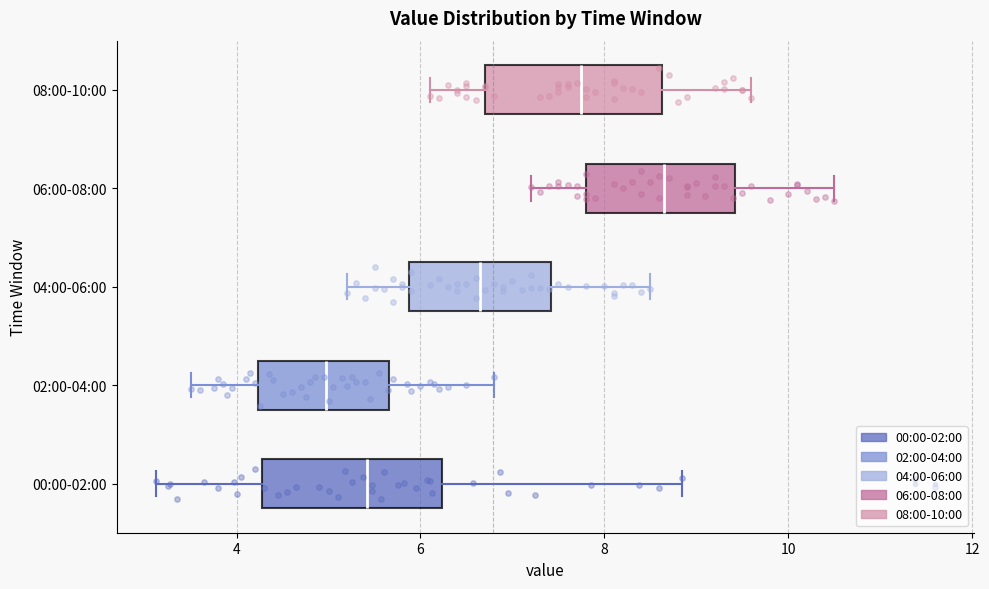

Reading bottom to top, read every box against the x-axis: the position of its median line, the range the box covers, and the ends of its whiskers. The values are not printed on the chart, so give them approximately, as read against the axis.

00:00-02:00: median 5.4, box 4.2 to 6.2, whiskers 3.2 to 8.8
02:00-04:00: median 5.0, box 4.2 to 5.6, whiskers 3.6 to 6.8
04:00-06:00: median 6.6, box 5.8 to 7.4, whiskers 5.2 to 8.6
06:00-08:00: median 8.6, box 7.8 to 9.4, whiskers 7.2 to 10.6
08:00-10:00: median 7.8, box 6.8 to 8.6, whiskers 6.2 to 9.6